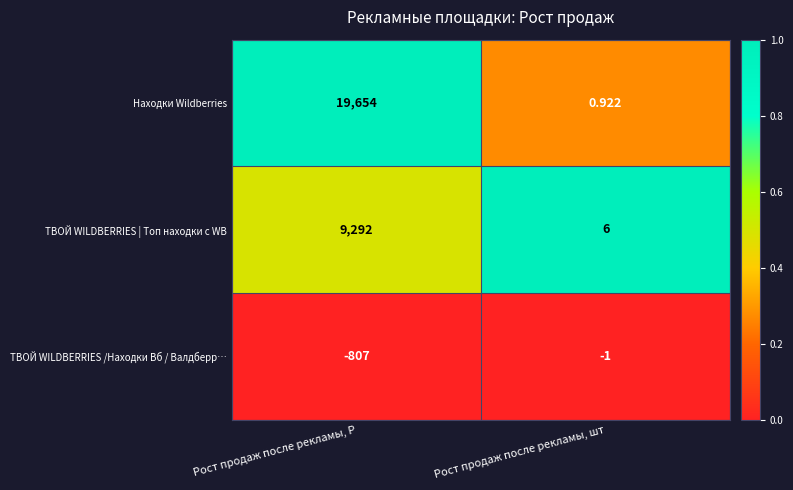

Between Рост продаж после рекламы, Р and Рост продаж после рекламы, шт, which series saw the biggest shift?

Находки Wildberries